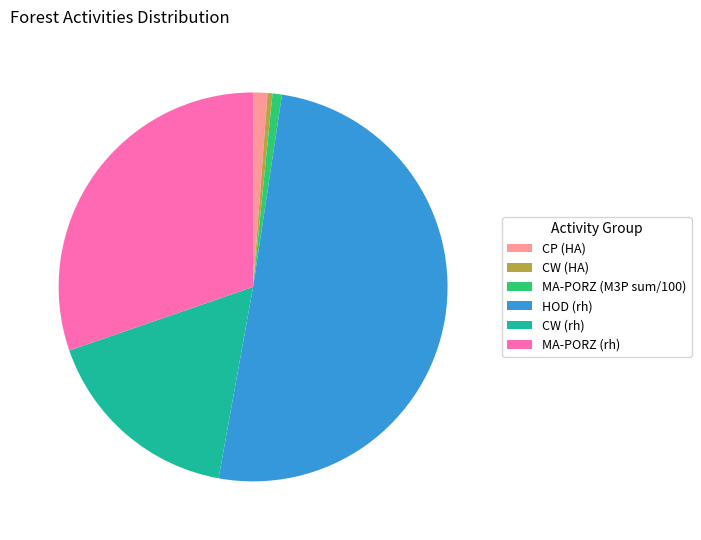

How many segments does this pie chart have?

6